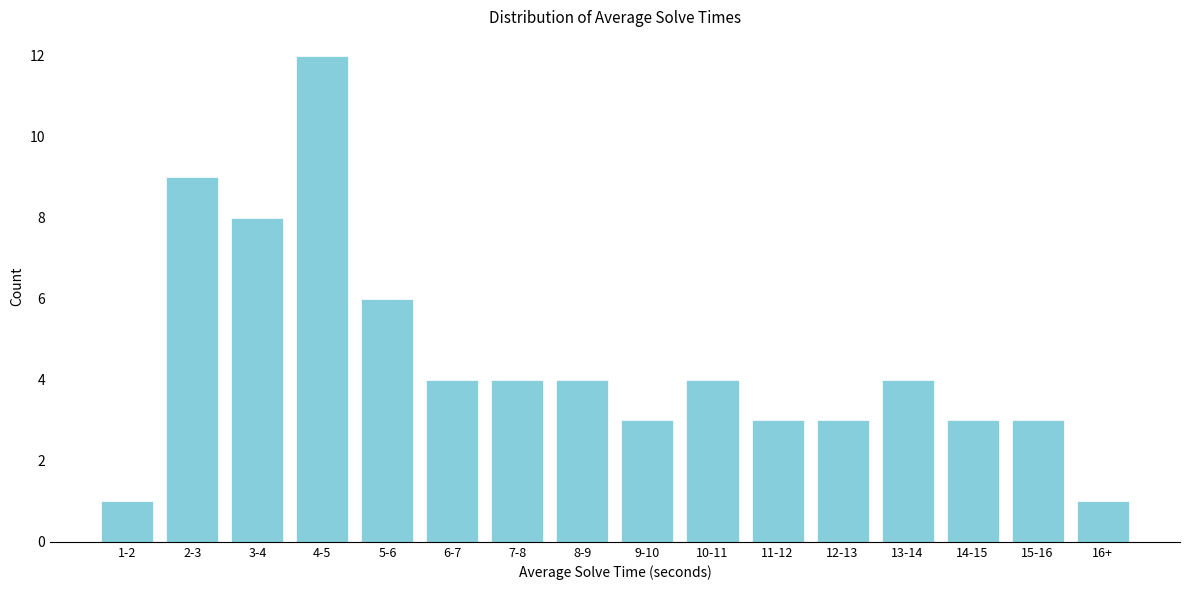

Reading right to left, extract all data points from this chart.

16+=1	15-16=3	14-15=3	13-14=4	12-13=3	11-12=3	10-11=4	9-10=3	8-9=4	7-8=4	6-7=4	5-6=6	4-5=12	3-4=8	2-3=9	1-2=1